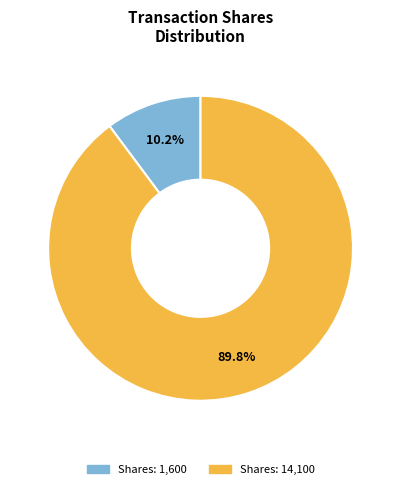

Does any single category account for the majority?

Yes